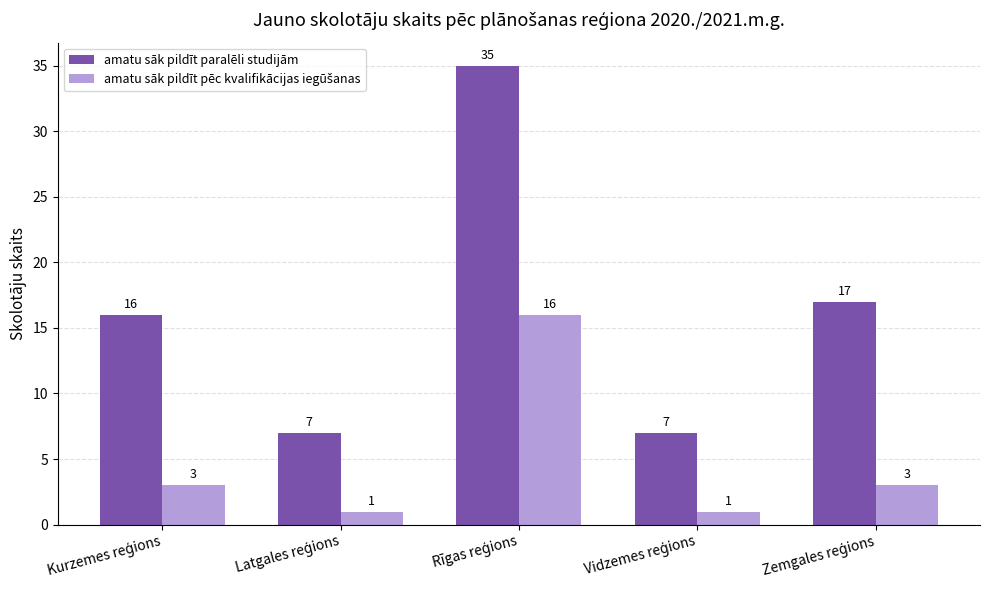

What is the greatest value displayed?

35